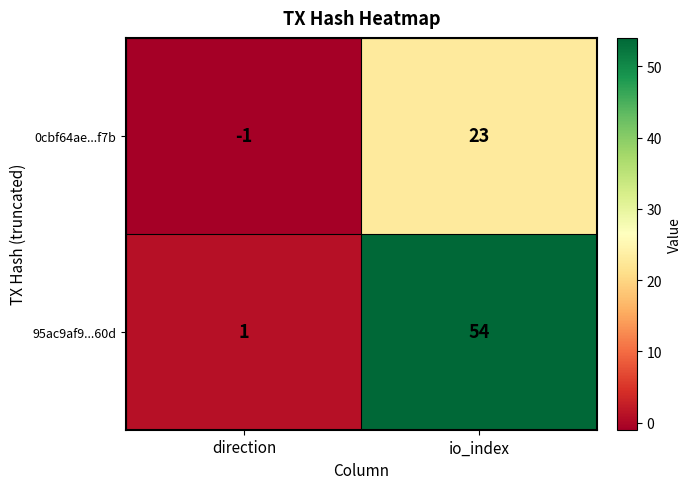

What is the maximum value for 0cbf64ae...f7b?

23